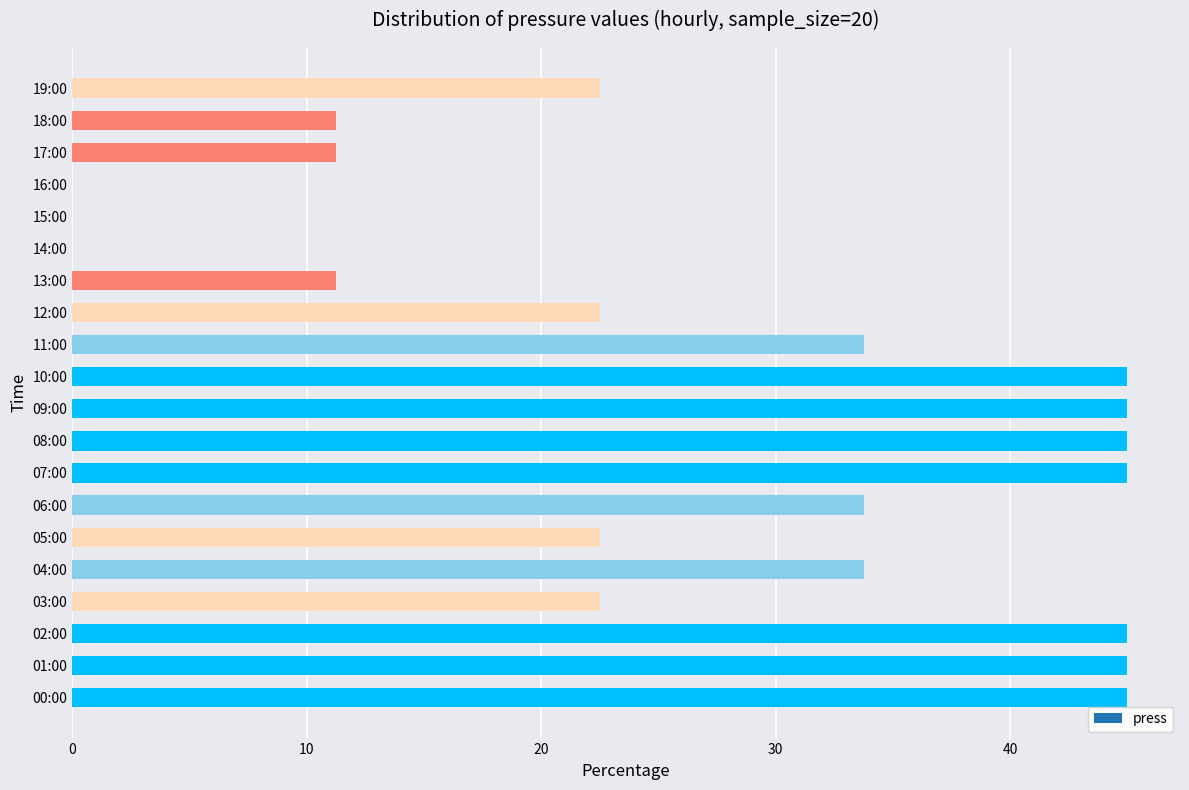

What is the greatest value displayed?

45.0